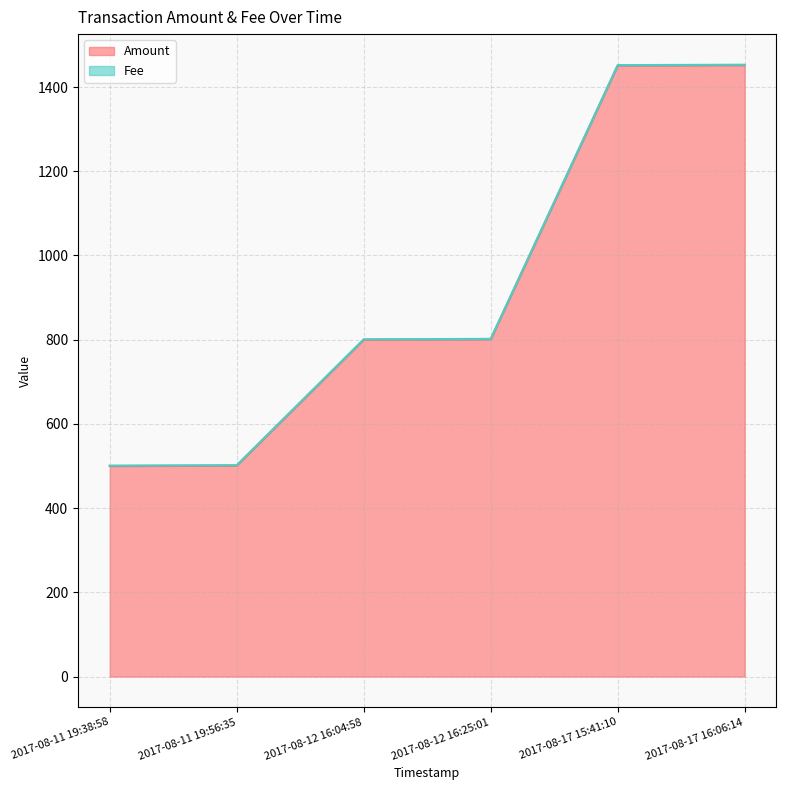

What is the label of the 1st point from the left?

2017-08-11 19:38:58